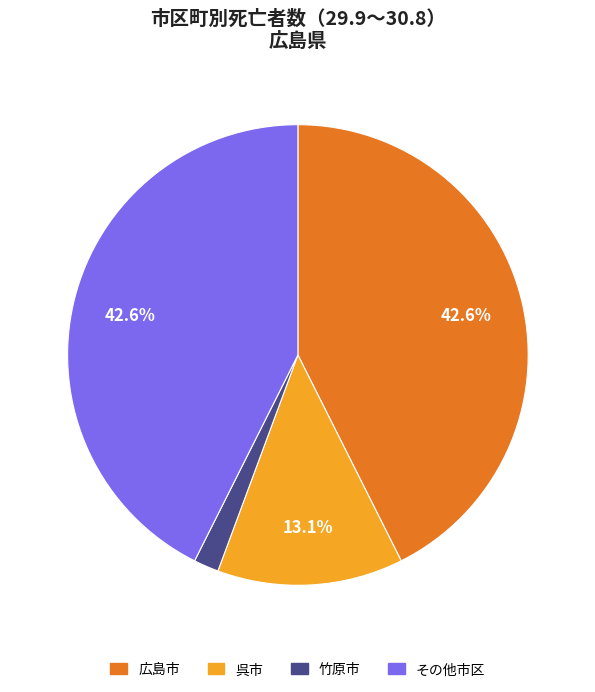

Is there any slice that represents more than half of the pie?

No